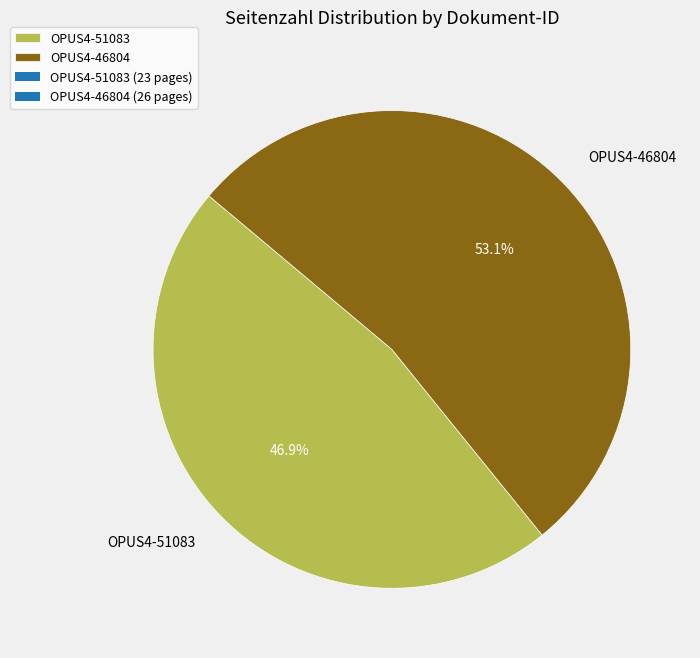

What percentage is the OPUS4-46804 slice, to the nearest percent?

53%